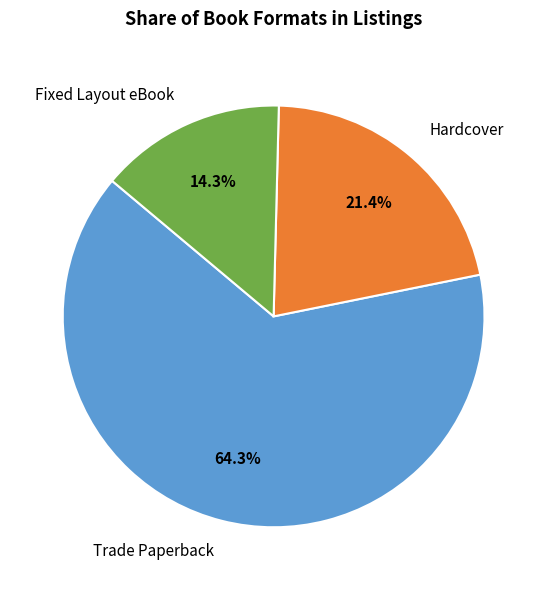

To the nearest percent, what is the difference between the largest and smallest slice percentages?

50%